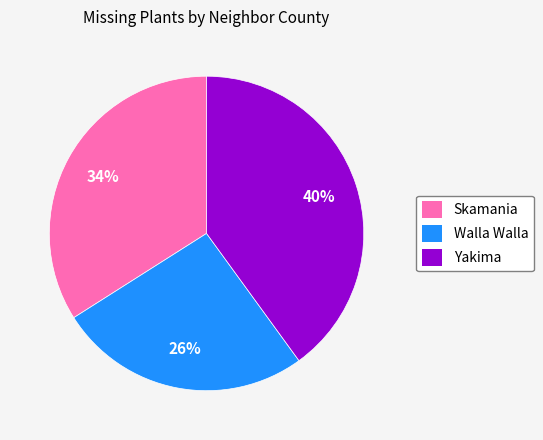

To the nearest percent, what is the average slice percentage?

33%